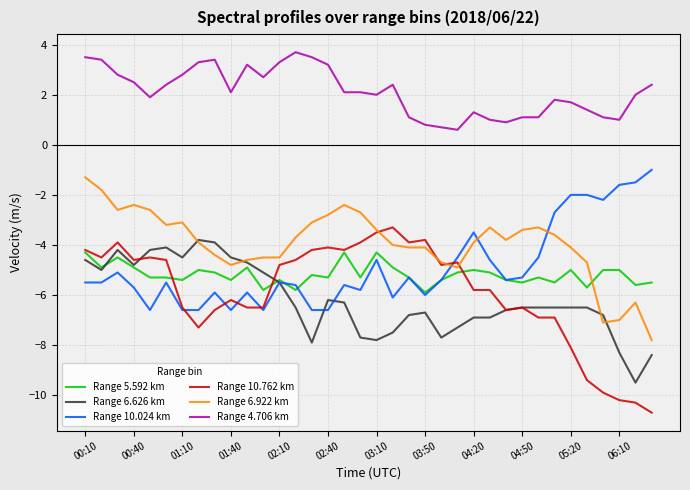

How many lines are shown in the chart?

6